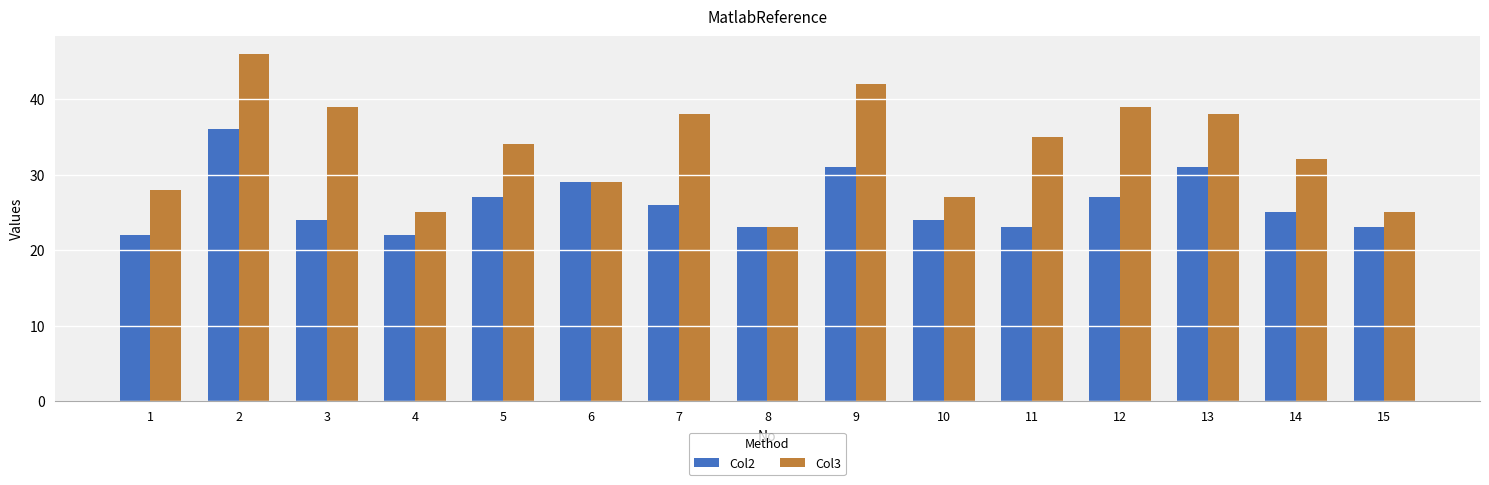

Reading left to right, what are all the values shown in this chart?

Col2: 1=22	2=36	3=24	4=22	5=27	6=29	7=26	8=23	9=31	10=24	11=23	12=27	13=31	14=25	15=23
Col3: 1=28	2=46	3=39	4=25	5=34	6=29	7=38	8=23	9=42	10=27	11=35	12=39	13=38	14=32	15=25